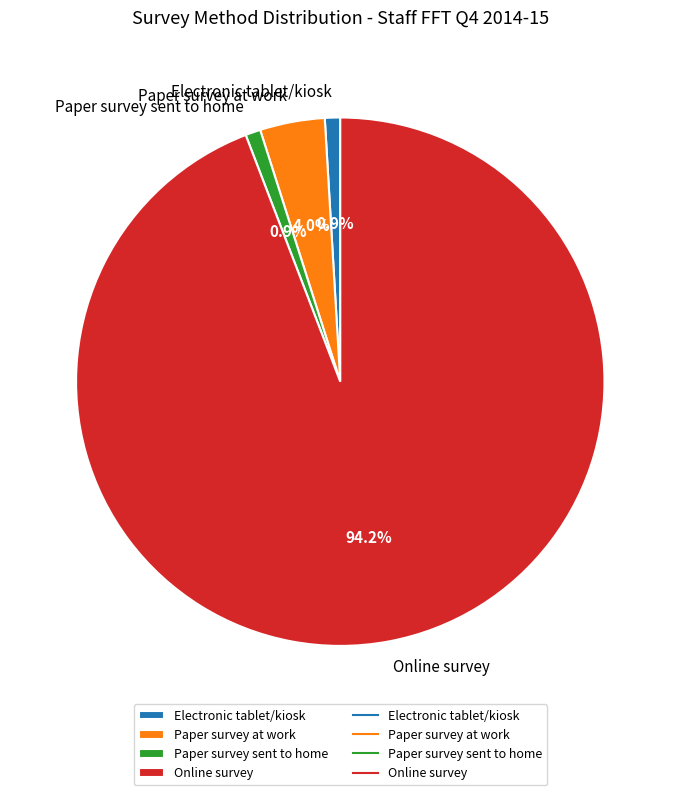

Do Electronic tablet/kiosk and Online survey together represent more than half of the pie?

Yes